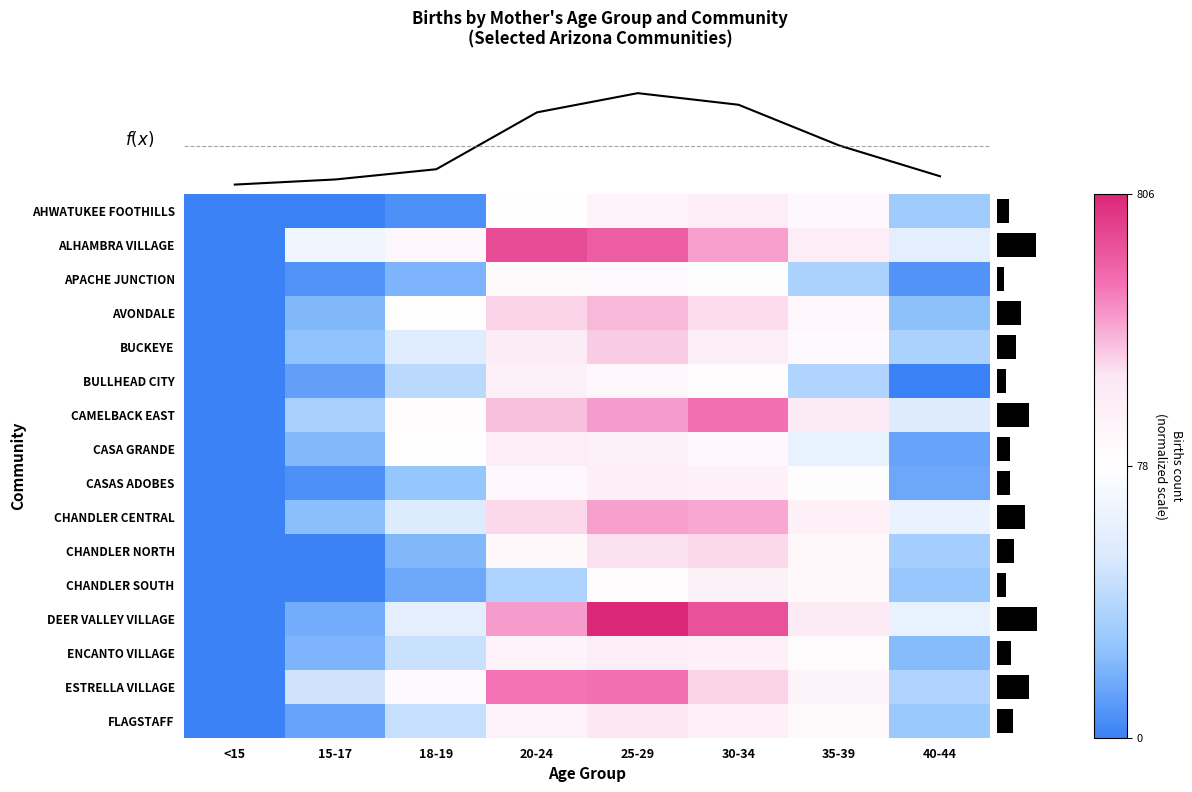

What is the difference between the highest and lowest values at 30-34?

664.1